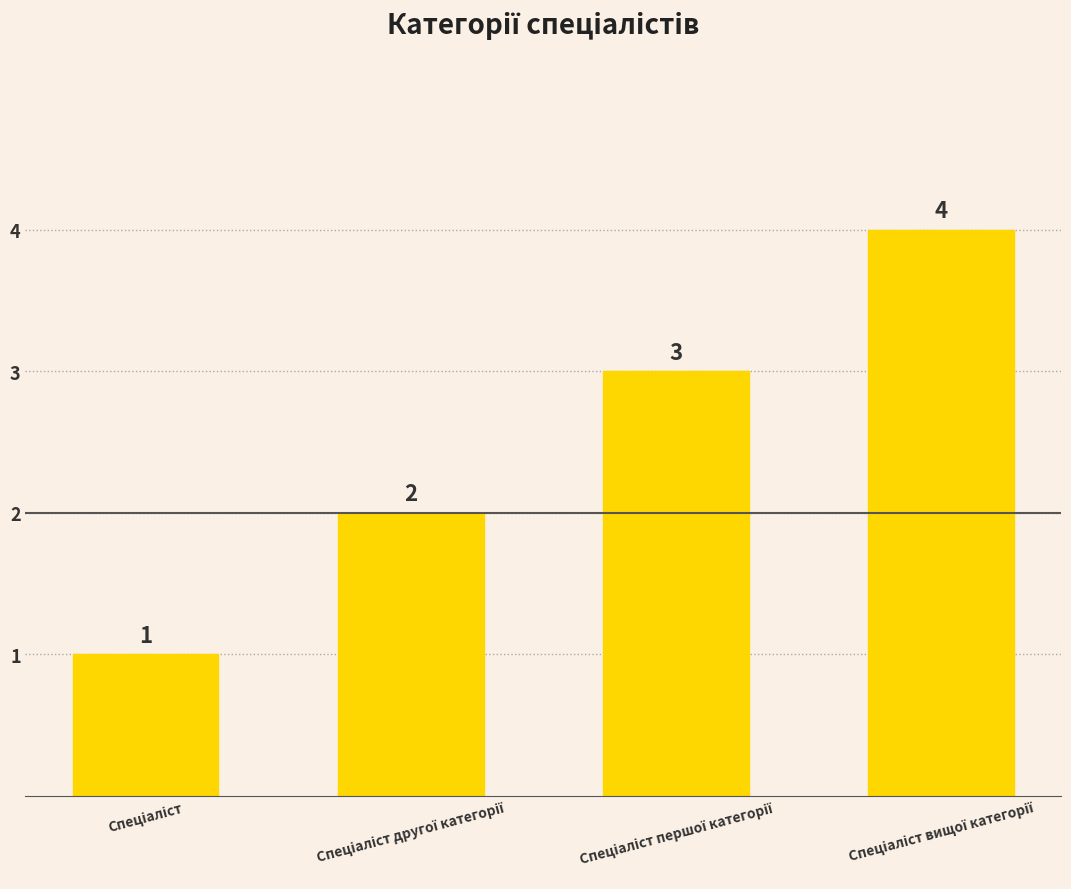

What is the sum of all values?

10